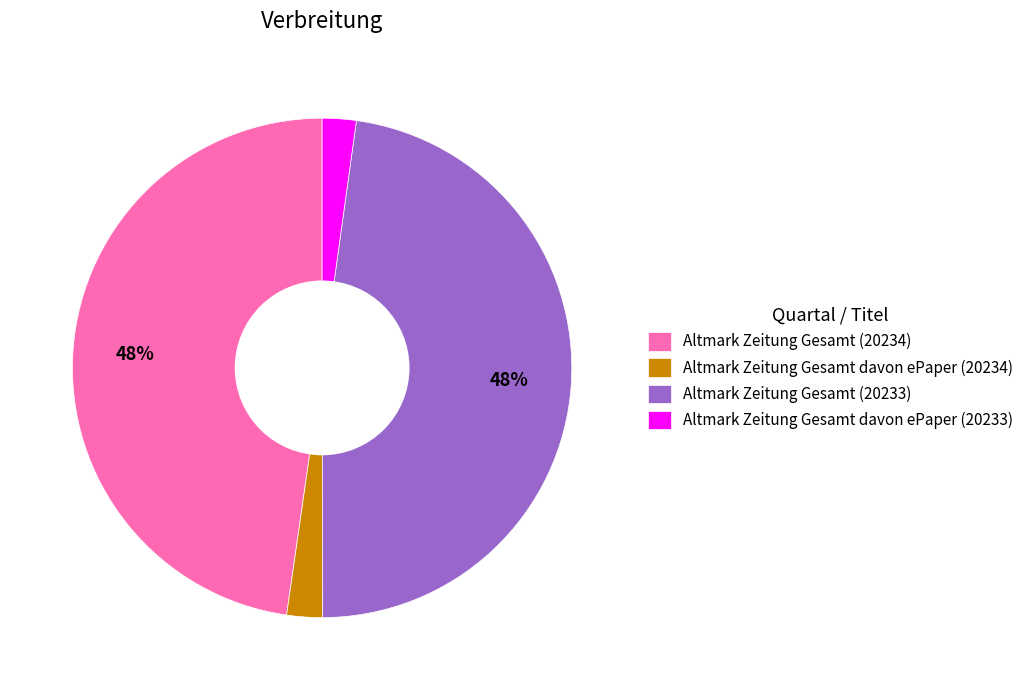

To the nearest percent, what percentage of the pie is Altmark Zeitung Gesamt davon ePaper (20234)?

2%